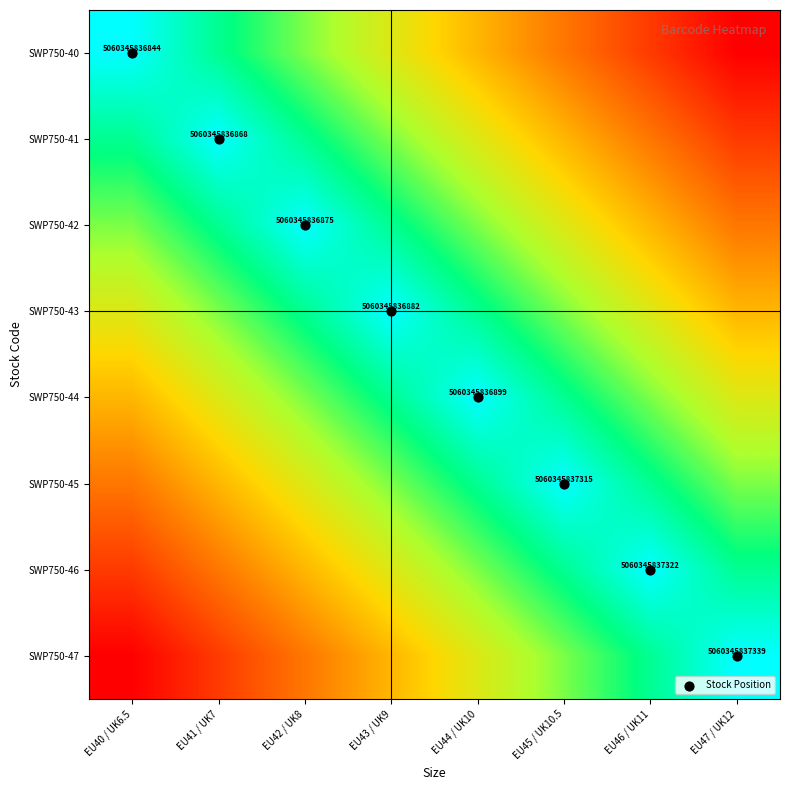

At which category does the chart reach its peak across all series?

EU47 / UK12